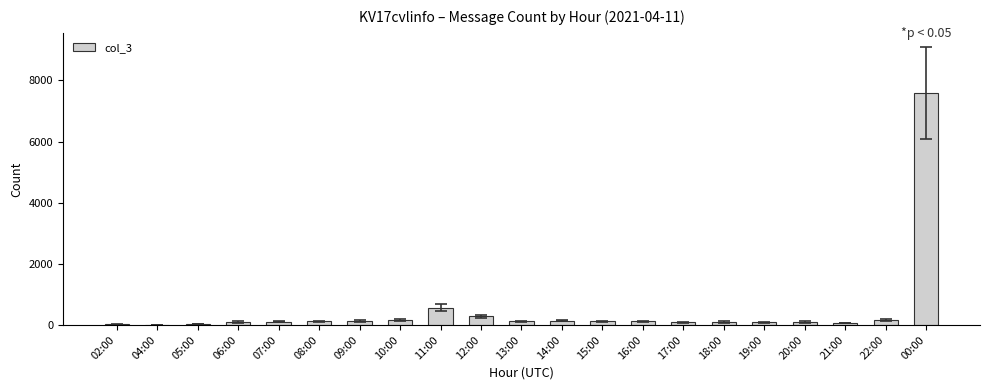

Which category has the highest value across all series?

00:00